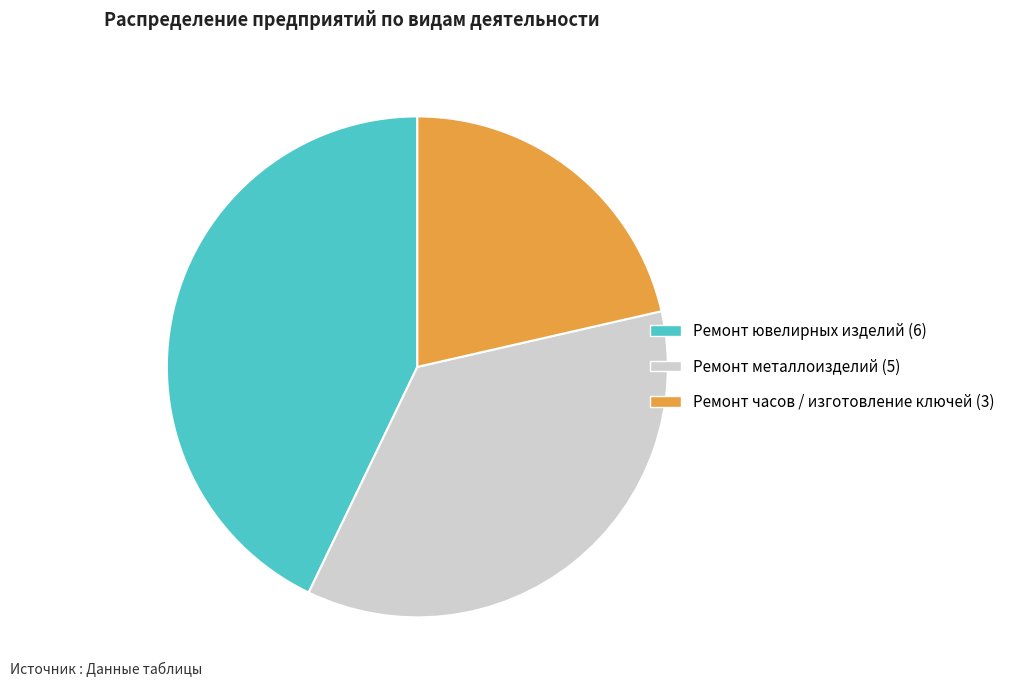

Is there any slice that represents more than half of the pie?

No